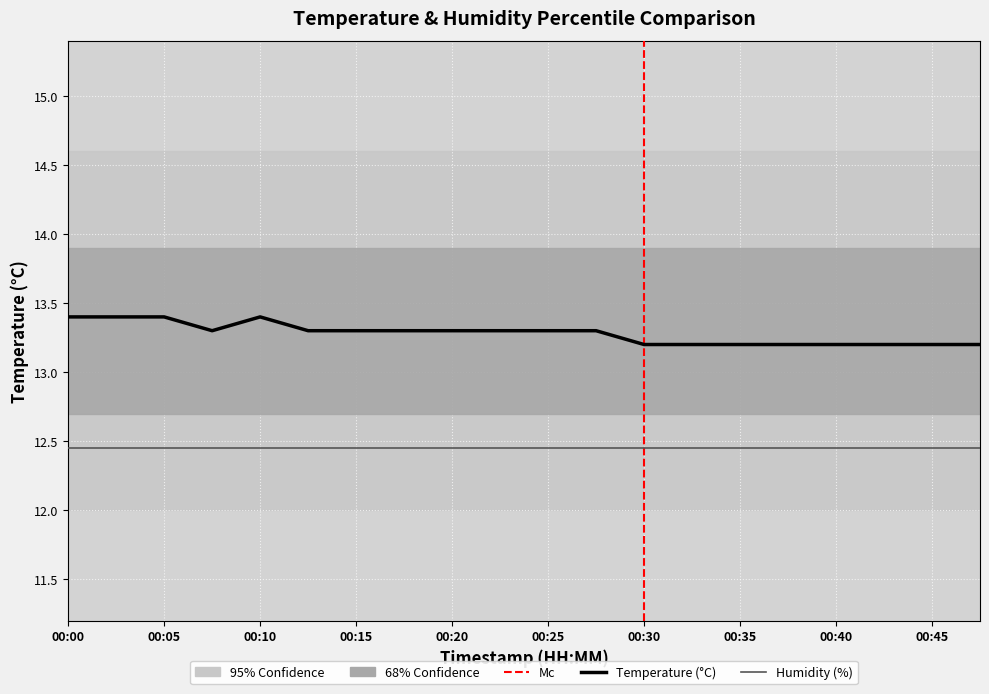

At which category does the data reach its first local valley?

00:08